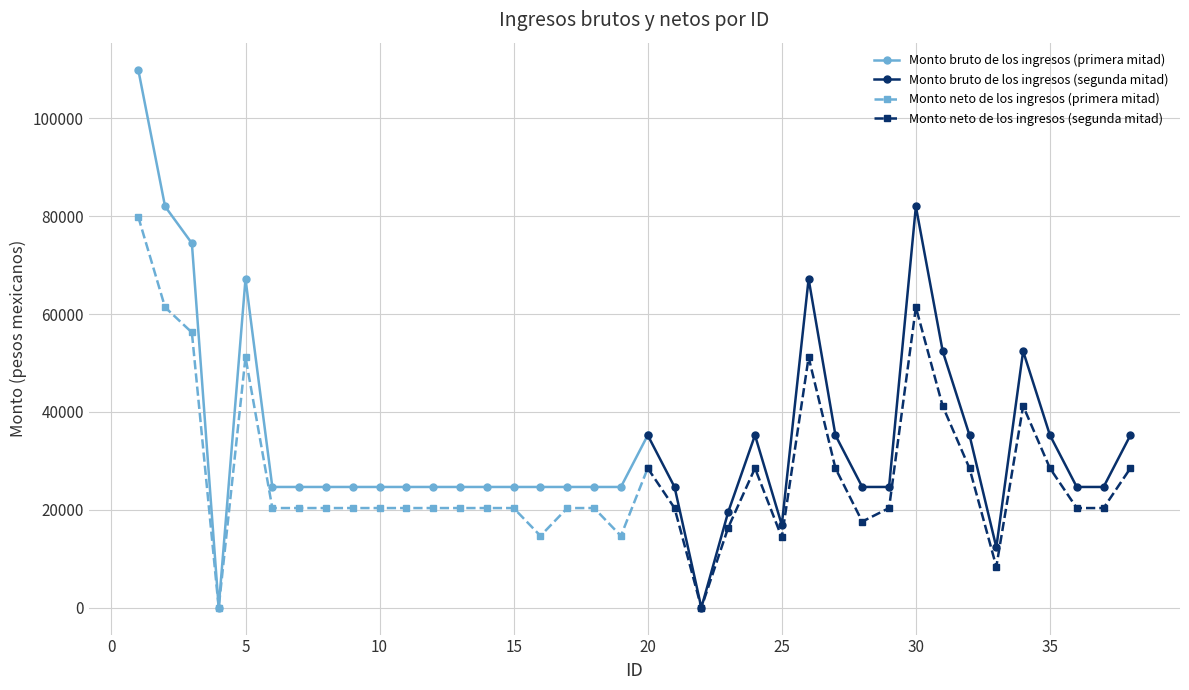

Reading right to left, extract all data points from this chart.

Monto bruto de los ingresos: 35248.0	24672.0	24672.0	35248.0	52430.0	12336.0	35248.0	52430.0	82013.0	24672.0	24672.0	35248.0	67189.0	16912.0	35248.0	19528.0	0.0	24672.0	35248.0	24672.0	24672.0	24672.0	24672.0	24672.0	24672.0	24672.0	24672.0	24672.0	24672.0	24672.0	24672.0	24672.0	24672.0	67189.0	0.0	74482.0	82013.0	109981.0
Monto neto de los ingresos: 28503.5	20363.0	20363.0	28503.5	41215.6	8373.6	28484.7	41196.9	61398.5	20363.0	17594.3	28503.5	51182.3	14351.8	28503.5	16351.3	0.0	20363.0	28503.5	14669.6	20363.0	20363.0	14669.6	20363.0	20363.0	20363.0	20363.0	20363.0	20363.0	20363.0	20363.0	20363.0	20363.0	51215.6	0.0	56247.5	61398.5	79892.0